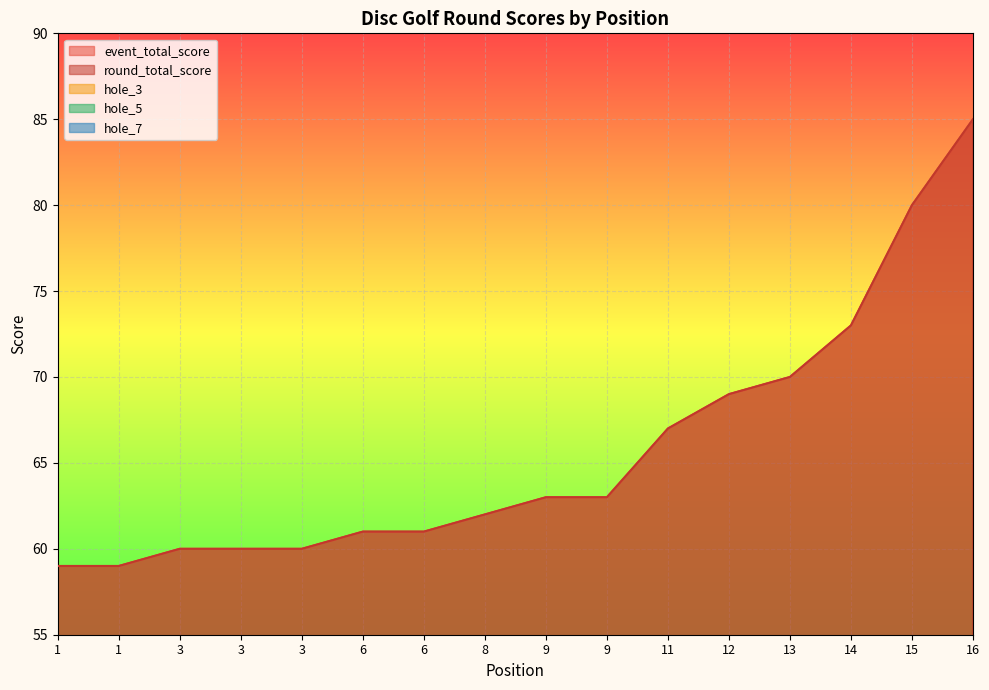

Which has a higher value, 3 or 9?

9